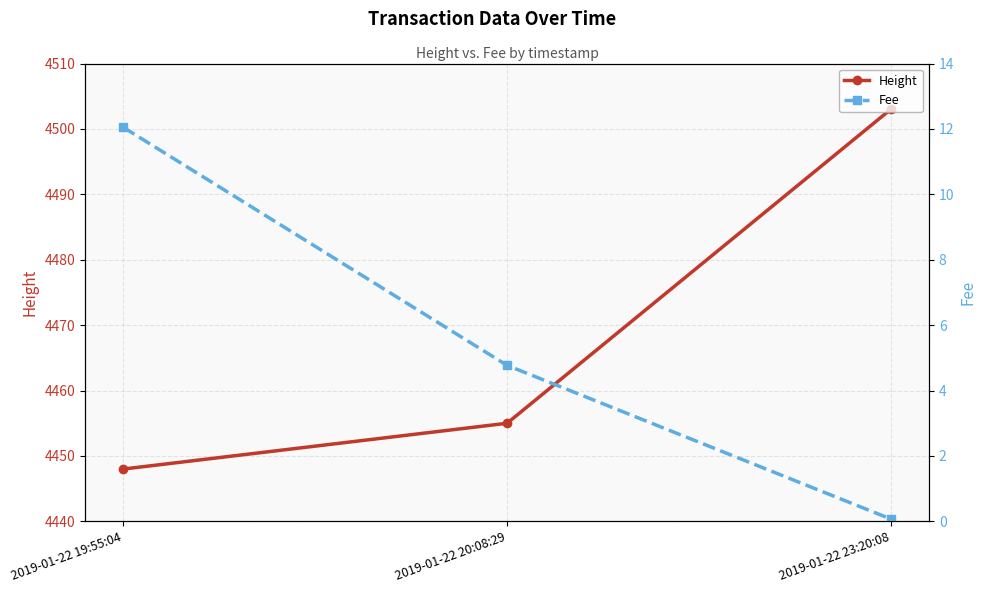

What is the spread (max minus min) of values at 2019-01-22 20:08:29?

4450.2